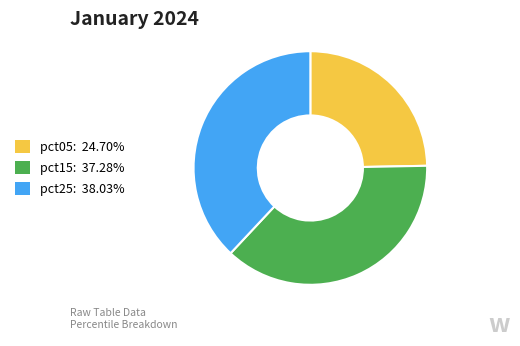

Does pct15: 37.28% account for over 50% of the chart?

No